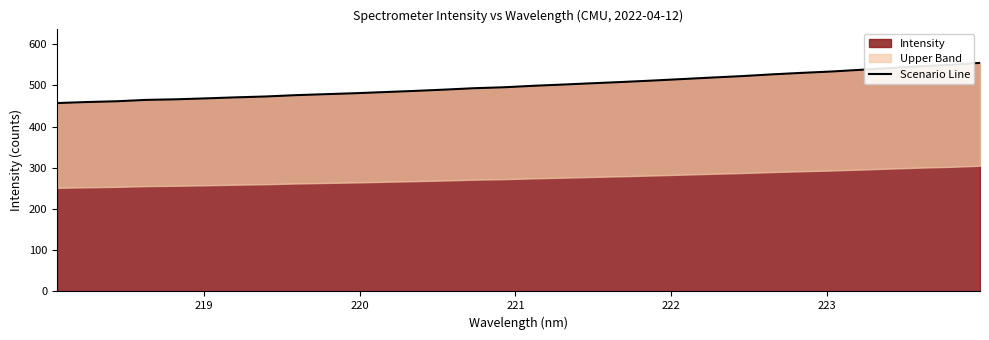

What is the greatest value displayed?

554.9